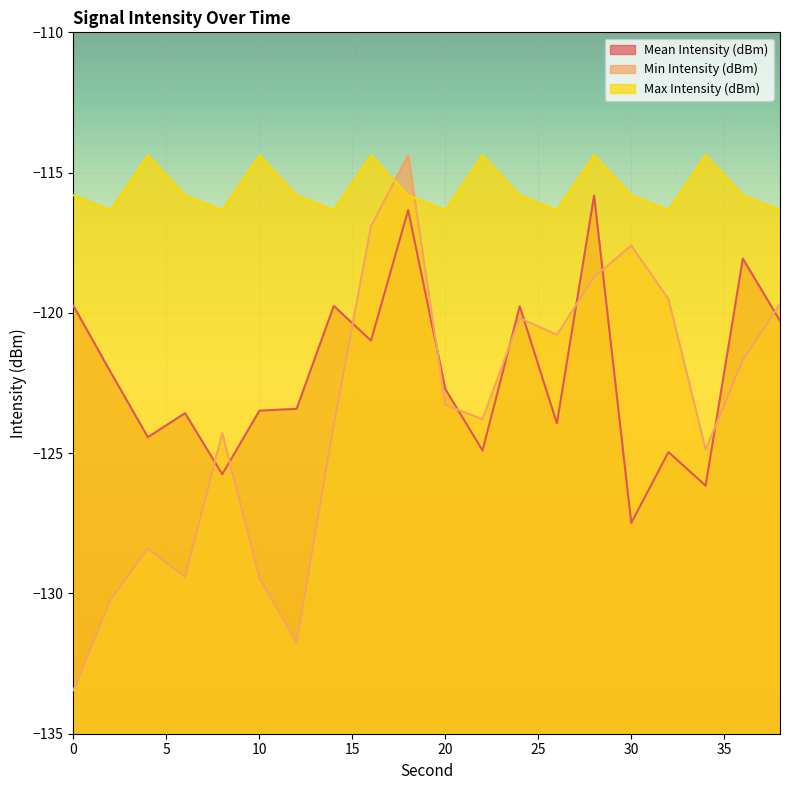

Which series has the widest spread of values?

Min Intensity (dBm)